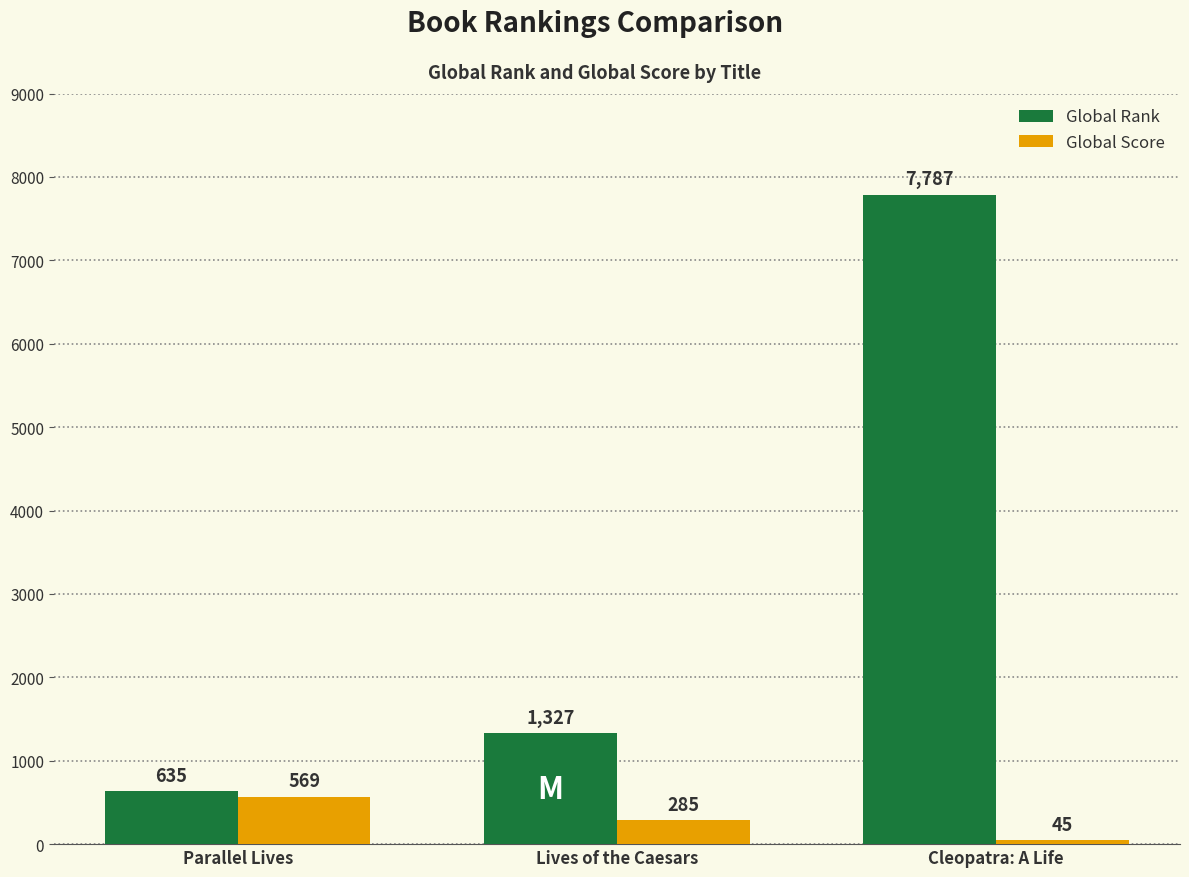

What is the label of the 3rd bar from the right?

Parallel Lives